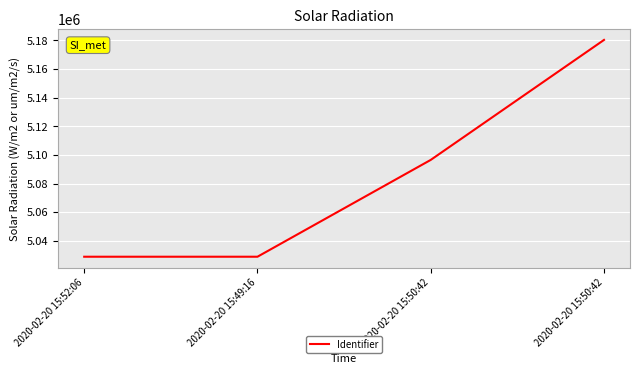

Between 2020-02-20 15:52:06 and 2020-02-20 15:49:16, which is larger?

2020-02-20 15:49:16